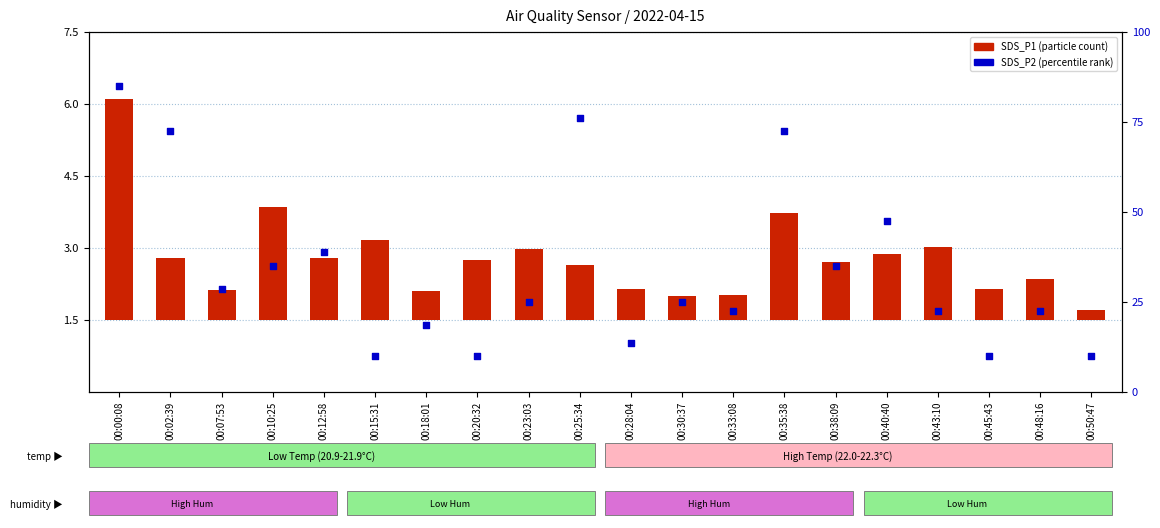

Which series reaches the maximum Y coordinate?

SDS_P2 (percentile rank)